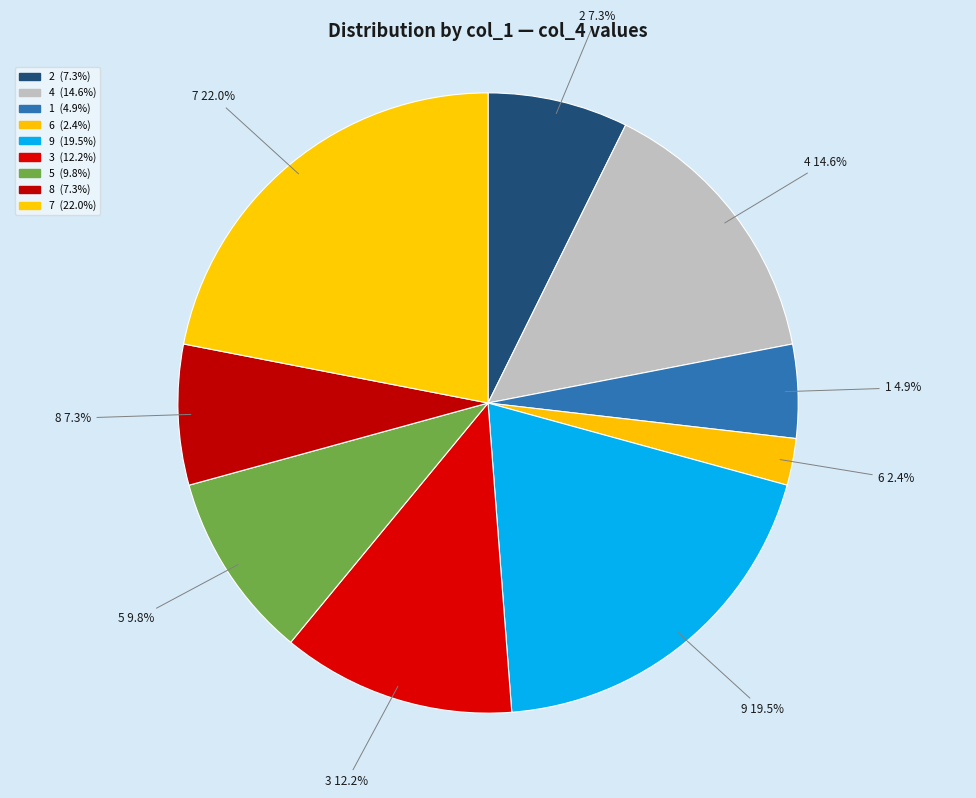

What percentage is the 6 slice, to the nearest percent?

2%